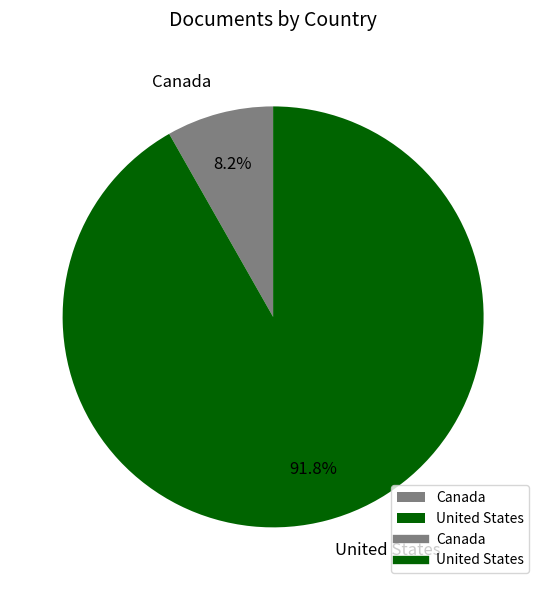

What percentage is NOT represented by Canada?

91.8%